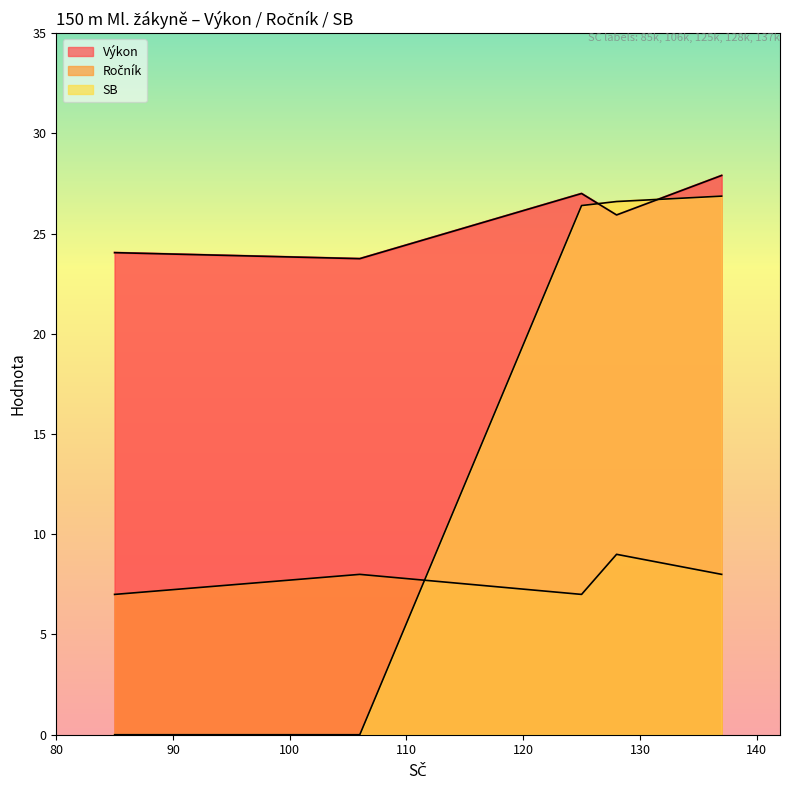

Count the number of data series in this chart.

3